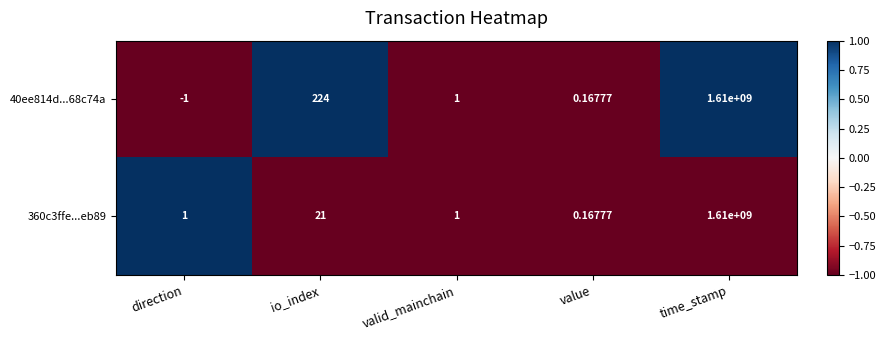

At which category is the sum across all series the highest?

time_stamp